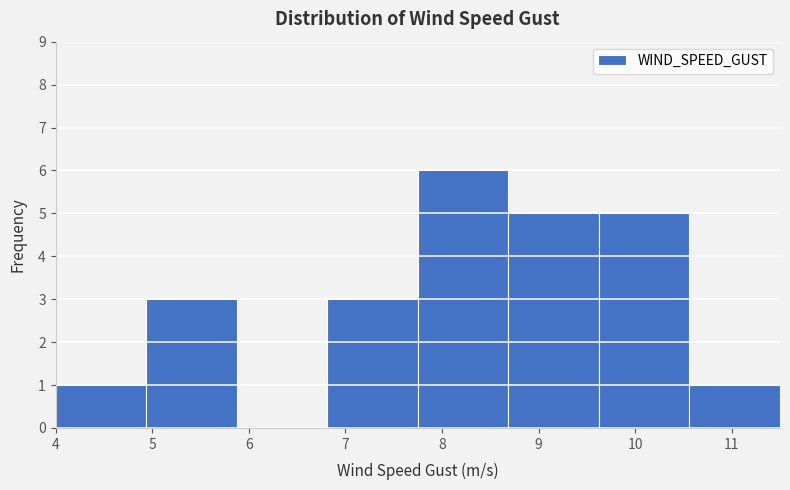

Over which range of the x-axis is the bar tallest?

7.8 to 8.7